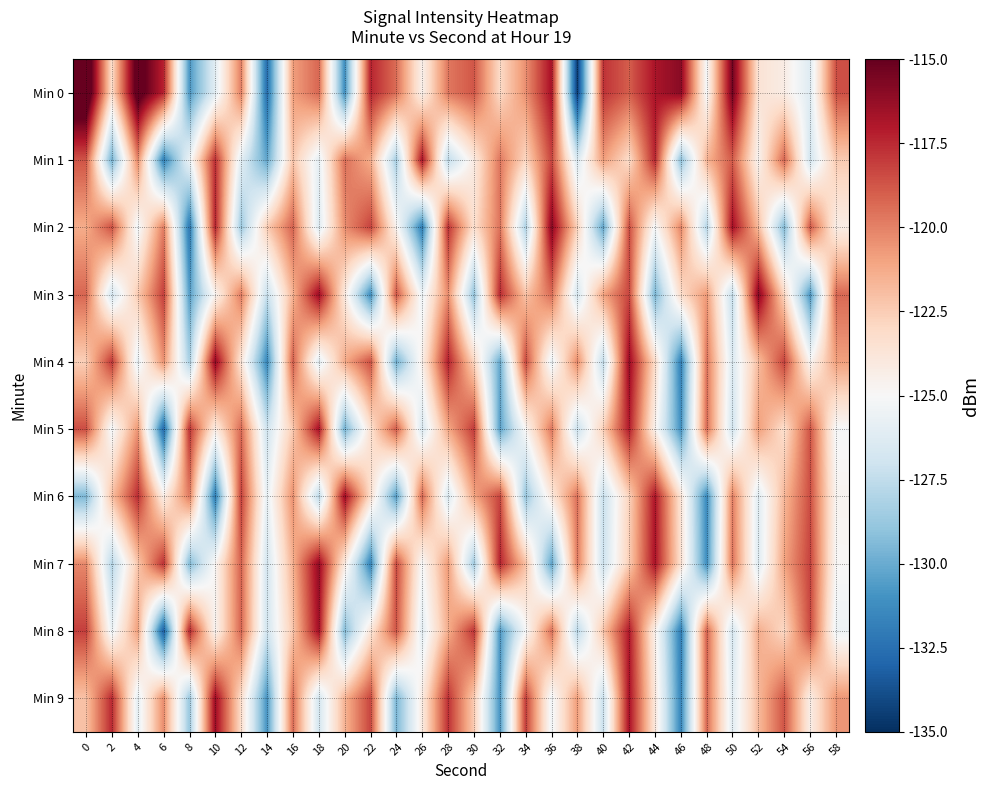

At 22, list the series in order from largest to smallest.

Min 0, Min 2, Min 9, Min 4, Min 1, Min 6, Min 5, Min 8, Min 3, Min 7